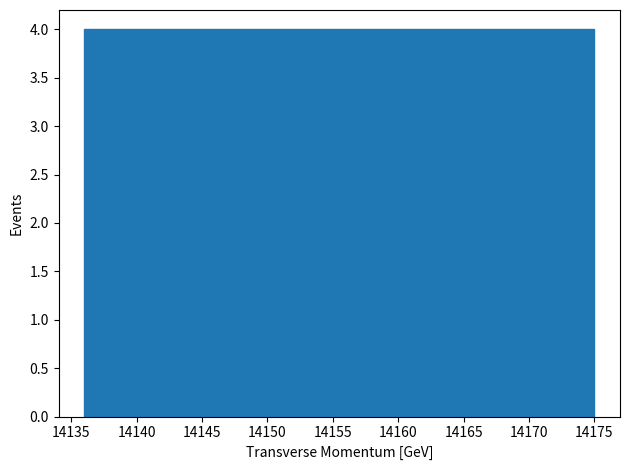

What is the height of the bar covering 14163.3 to 14167.2 on the x-axis? Neither the bar edges nor the heights are printed on the chart, so give them approximately, as read against the axes.

4